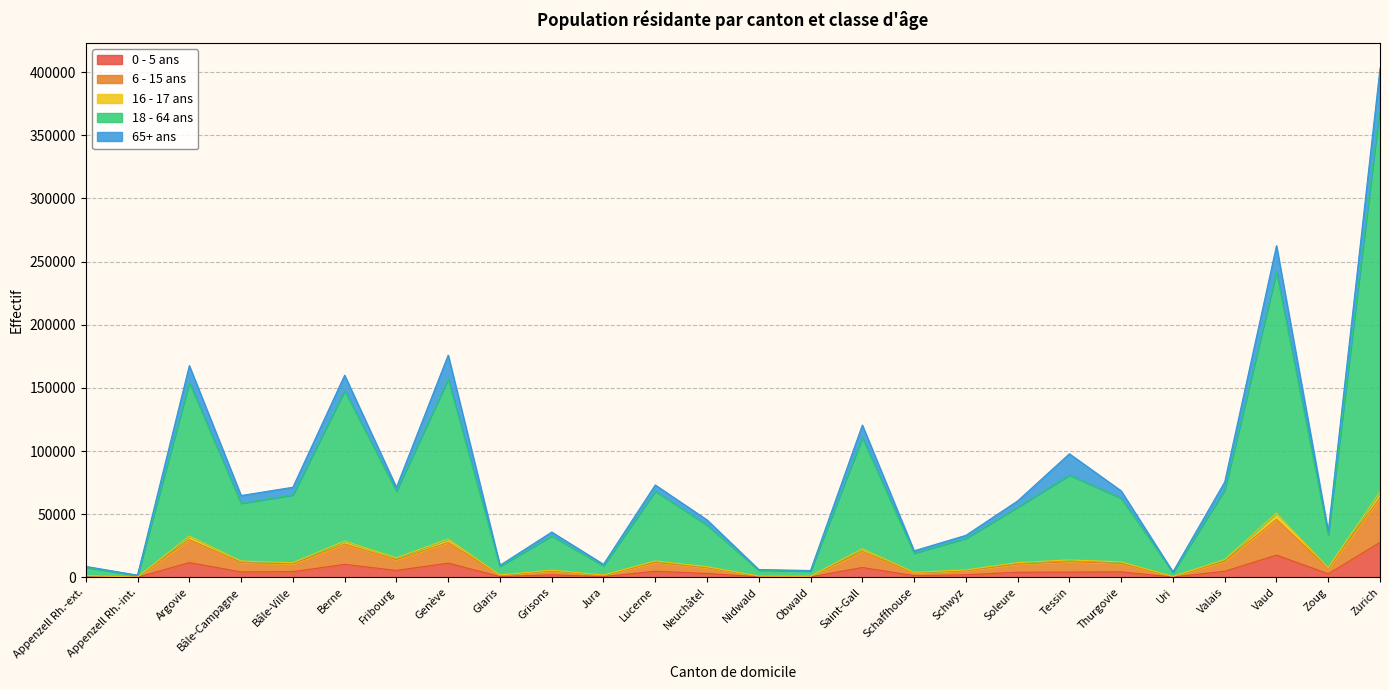

At which category is the sum across all series the highest?

Zurich